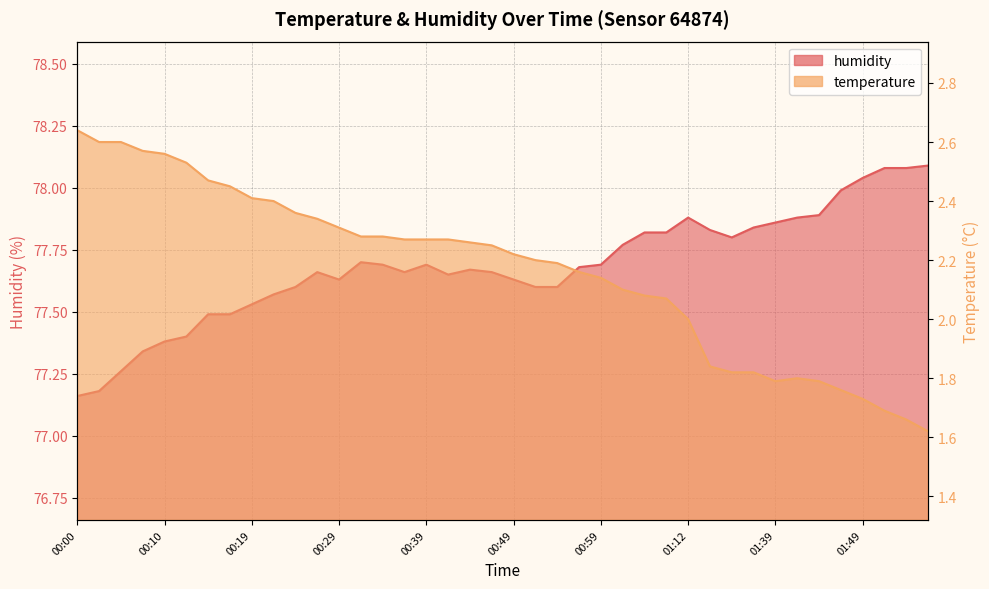

Reading left to right, transcribe all the data shown in this chart.

temperature: 2.6	2.6	2.6	2.6	2.6	2.5	2.5	2.5	2.4	2.4	2.4	2.3	2.3	2.3	2.3	2.3	2.3	2.3	2.3	2.2	2.2	2.2	2.2	2.2	2.1	2.1	2.1	2.1	2.0	1.8	1.8	1.8	1.8	1.8	1.8	1.8	1.7	1.7	1.7	1.6
humidity: 77.2	77.2	77.3	77.3	77.4	77.4	77.5	77.5	77.5	77.6	77.6	77.7	77.6	77.7	77.7	77.7	77.7	77.7	77.7	77.7	77.6	77.6	77.6	77.7	77.7	77.8	77.8	77.8	77.9	77.8	77.8	77.8	77.9	77.9	77.9	78.0	78.0	78.1	78.1	78.1